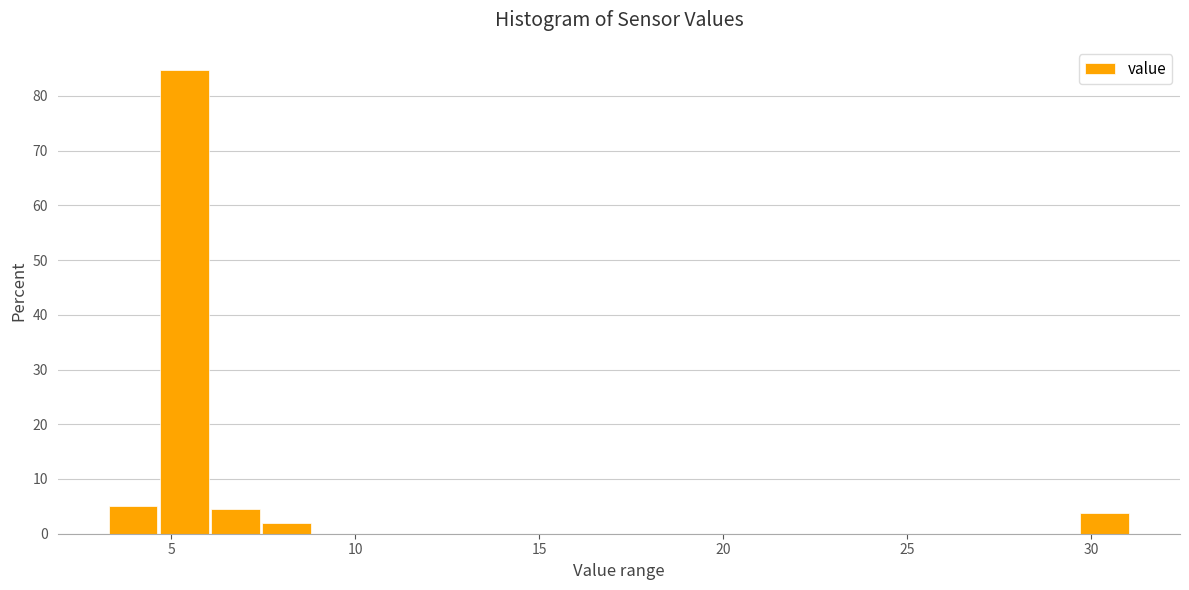

Around what value on the x-axis is the tallest bar? Give the approximate position of its centre, as read against the axis.

5.5